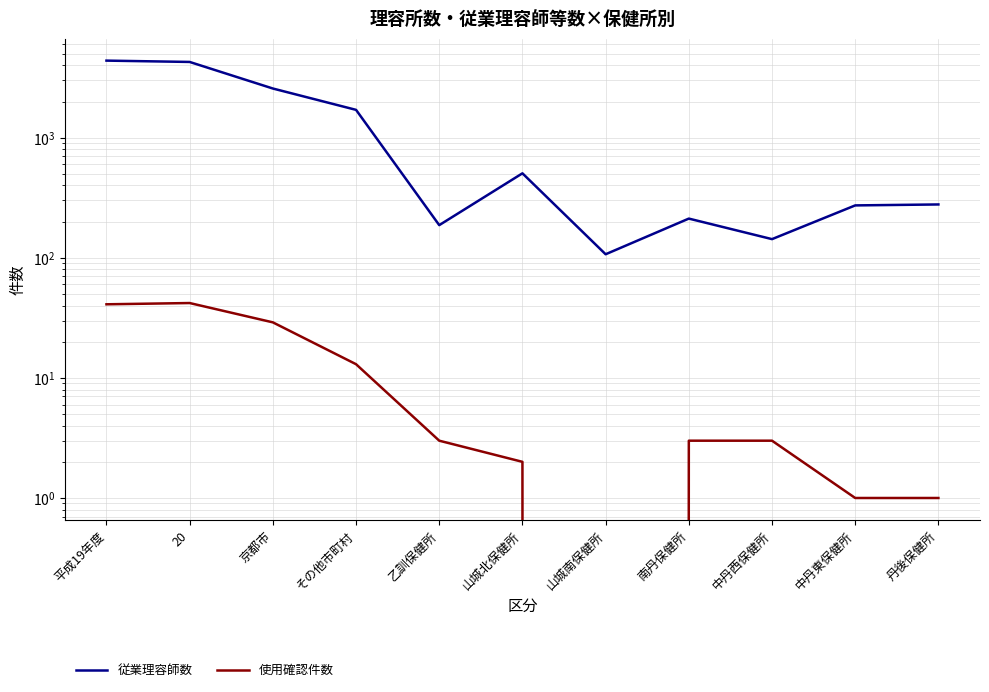

Reading left to right, transcribe all the data shown in this chart.

従業理容師数: 4382	4272	2567	1705	187	505	107	212	143	273	278
使用確認件数: 41	42	29	13	3	2	0	3	3	1	1